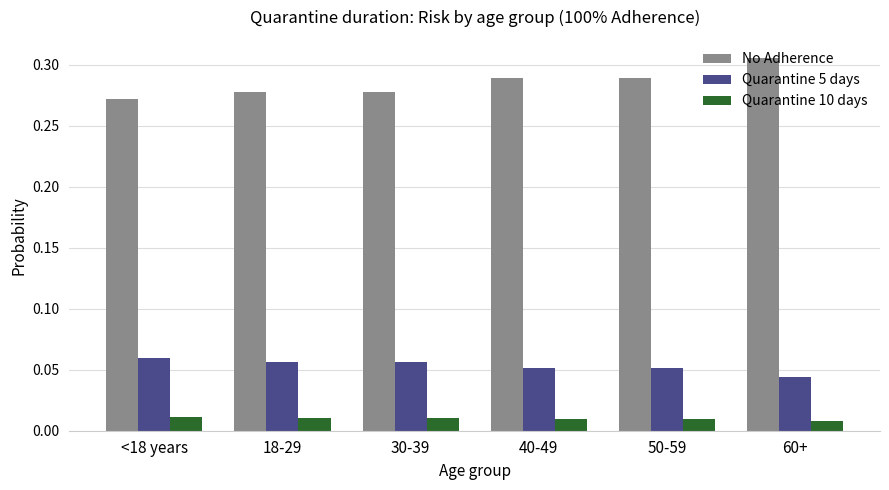

Rank the series at 30-39 from highest to lowest value.

No Adherence, Quarantine 5 days, Quarantine 10 days